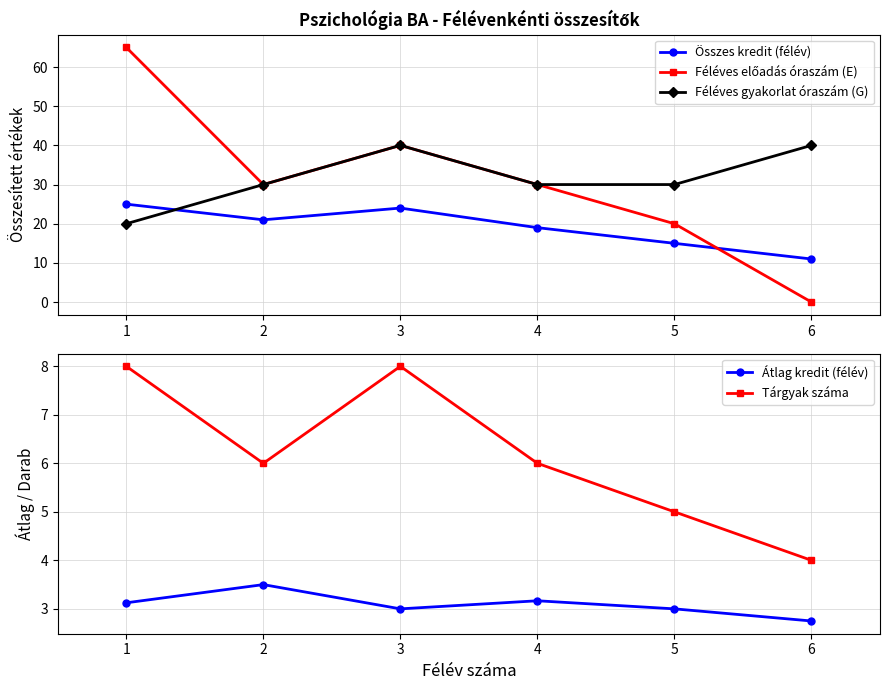

At which label does Féléves előadás óraszám (E) reach its minimum?

6